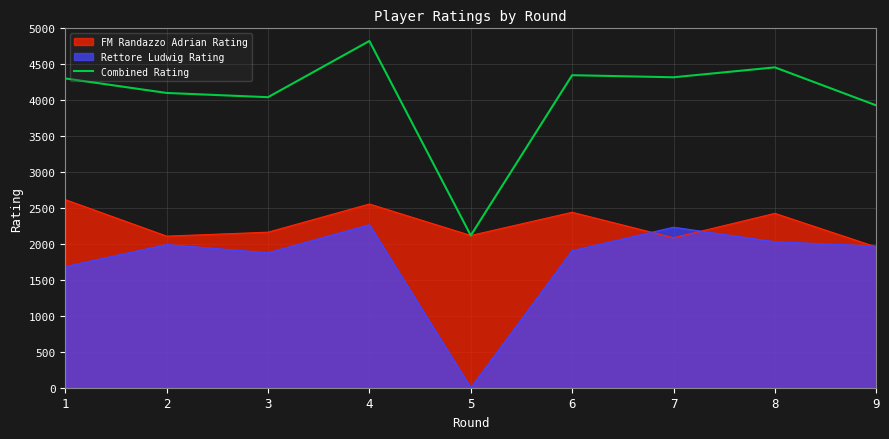

Between 2 and 6, which is larger?

6